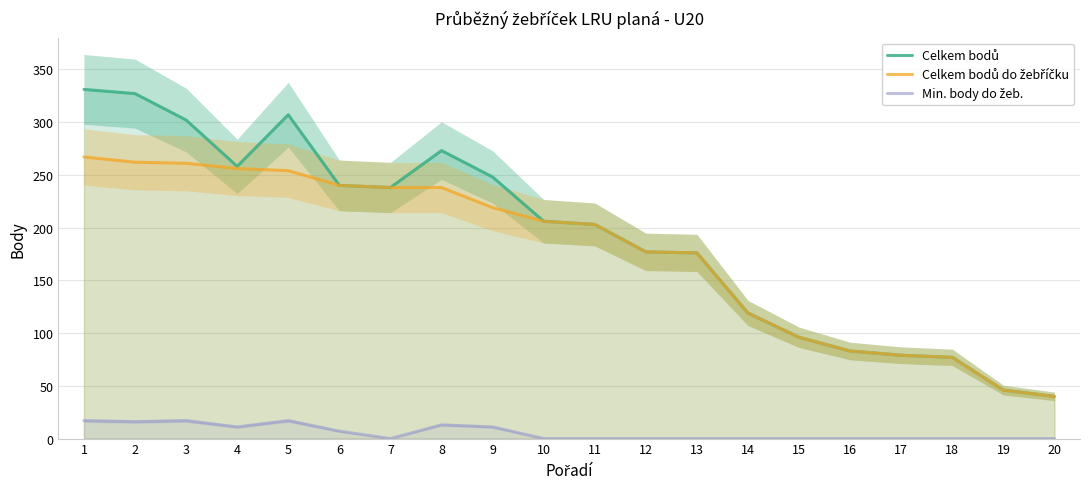

How many lines are shown in the chart?

3